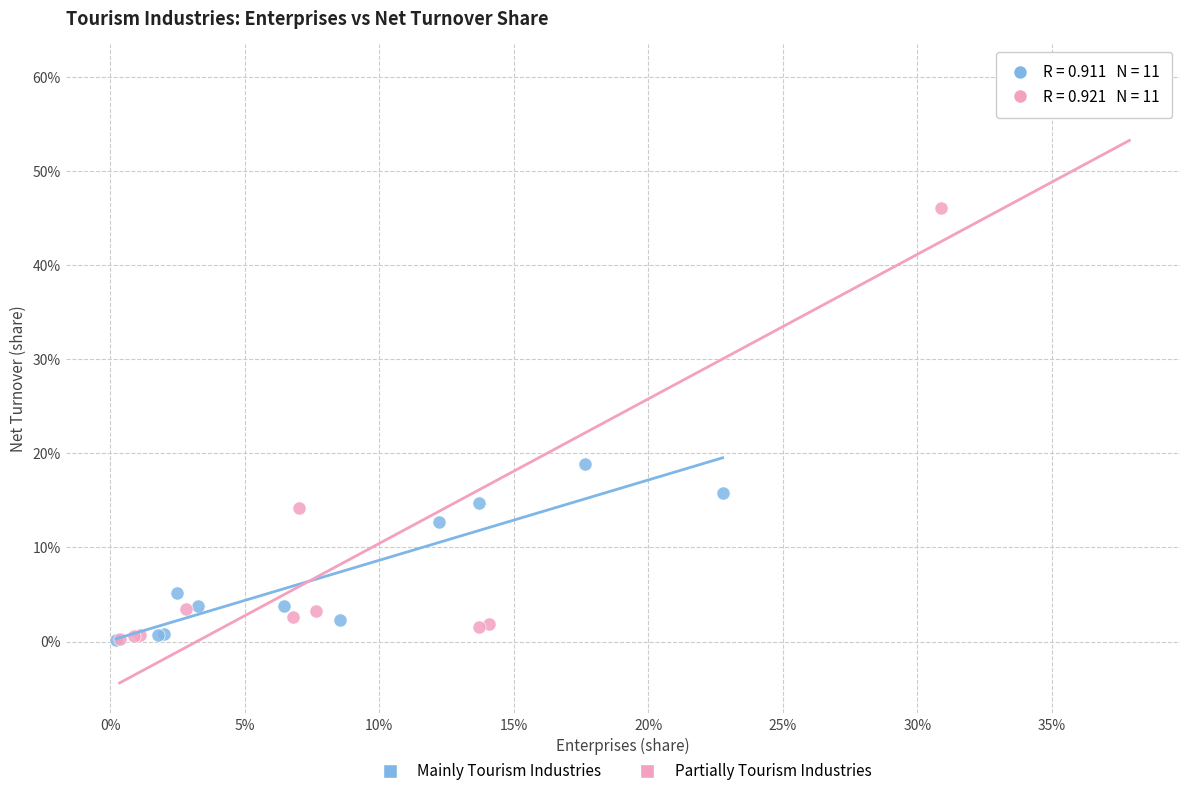

Which series reaches the maximum Y coordinate?

Partially Tourism Industries